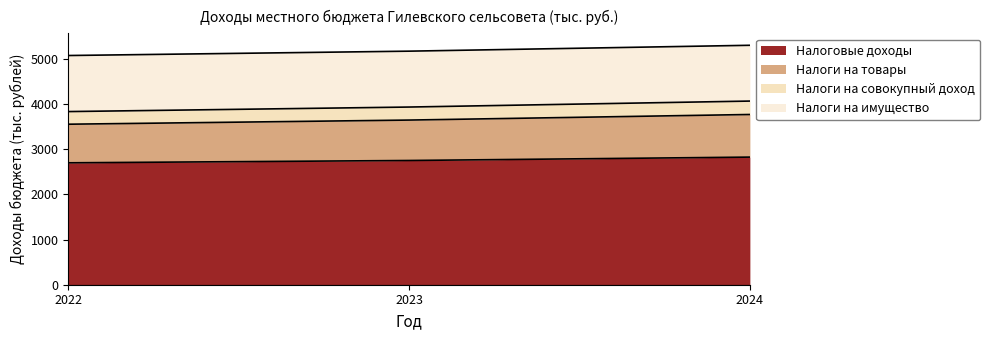

What is the highest value of the Налоговые доходы series?

2828.6